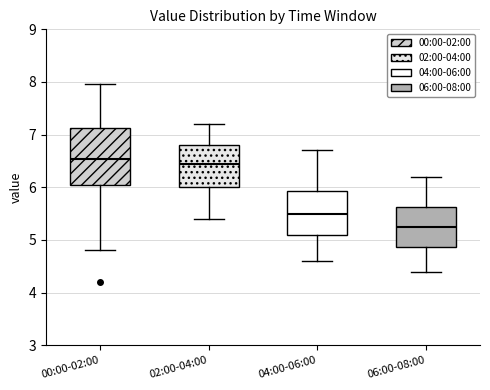

Reading left to right, read every box against the y-axis: the position of its median line, the range the box covers, and the ends of its whiskers. The values are not printed on the chart, so give them approximately, as read against the axis.

00:00-02:00: median 6.5, box 6.0 to 7.1, whiskers 4.8 to 8.0
02:00-04:00: median 6.5, box 6.0 to 6.8, whiskers 5.4 to 7.2
04:00-06:00: median 5.5, box 5.1 to 5.9, whiskers 4.6 to 6.7
06:00-08:00: median 5.3, box 4.9 to 5.6, whiskers 4.4 to 6.2